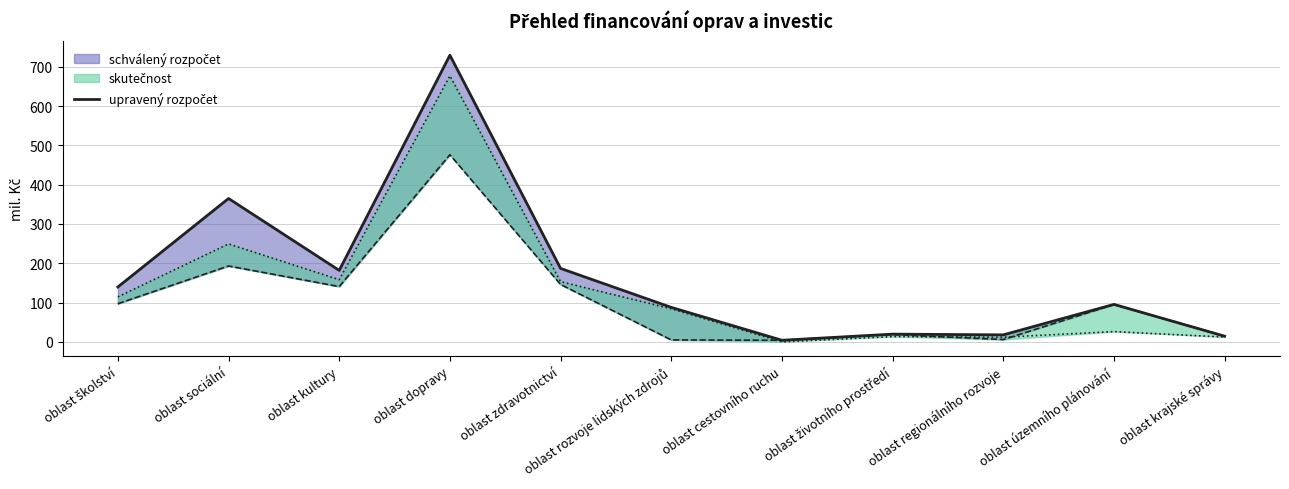

The value at oblast sociální is 547.0. True or false?

False